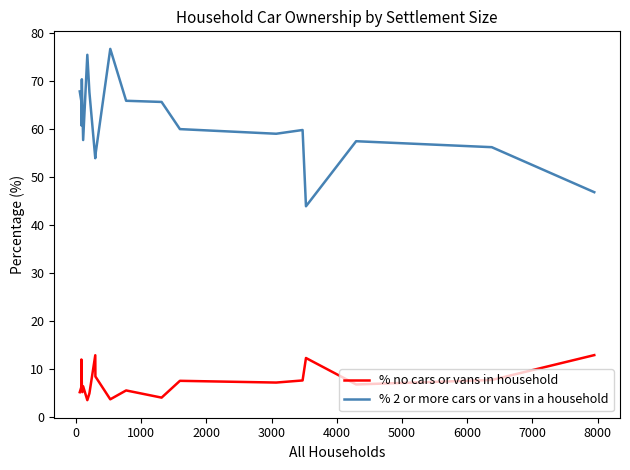

What are all the series names shown in the legend?

% no cars or vans in household, % 2 or more cars or vans in a household